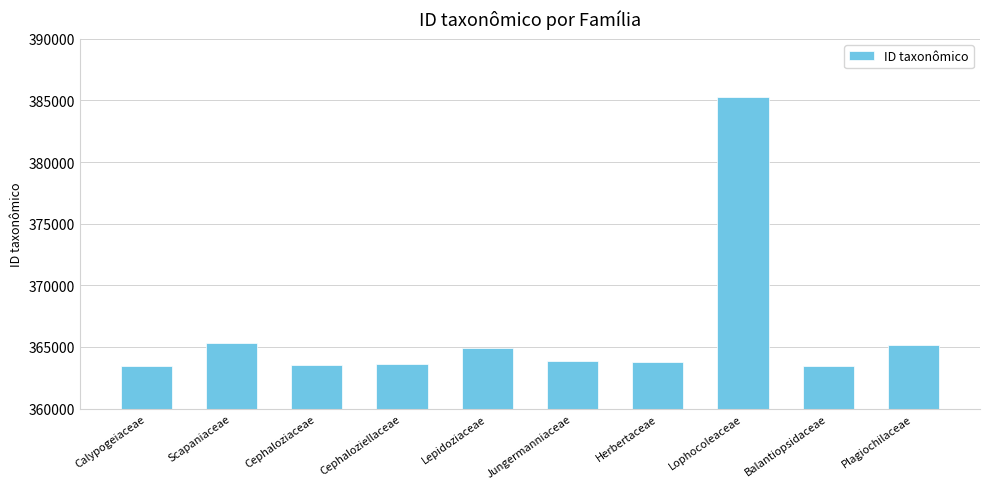

Does the chart contain stacked bars?

No